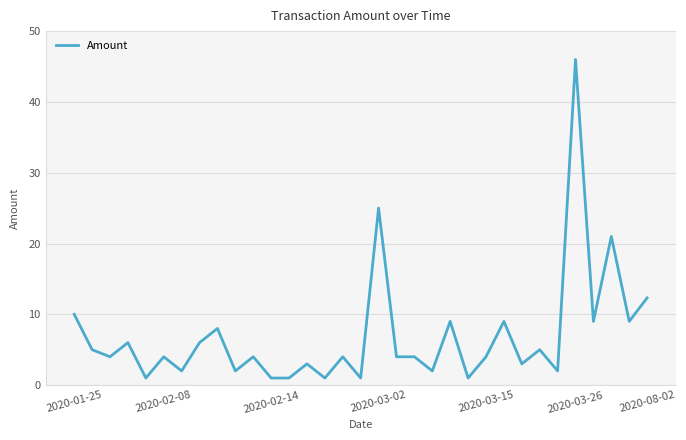

Reading left to right, transcribe all the data shown in this chart.

10.0	5.0	4.0	6.0	1.0	4.0	2.0	6.0	8.0	2.0	4.0	1.0	1.0	3.0	1.0	4.0	1.0	25.0	4.0	4.0	2.0	9.0	1.0	4.0	9.0	3.0	5.0	2.0	46.0	9.0	21.0	9.0	12.3